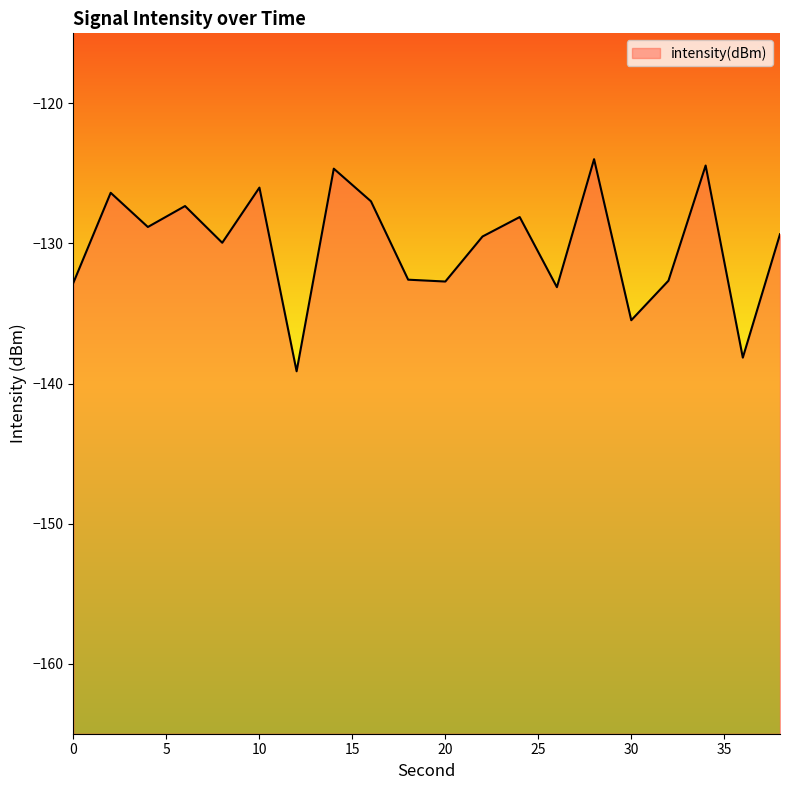

Reading right to left, extract all data points from this chart.

-129.3	-138.2	-124.4	-132.7	-135.5	-124.0	-133.1	-128.1	-129.5	-132.7	-132.6	-127.0	-124.7	-139.1	-126.0	-130.0	-127.3	-128.8	-126.4	-132.8